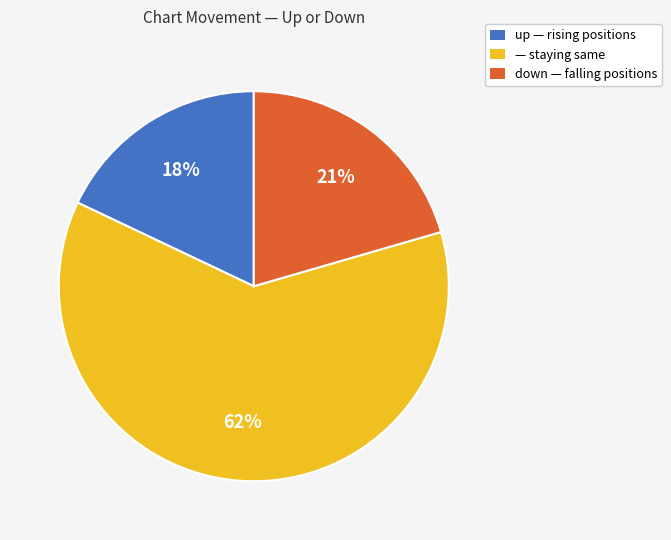

What is the ratio of the value at up — rising positions to the value at down — falling positions?

0.9